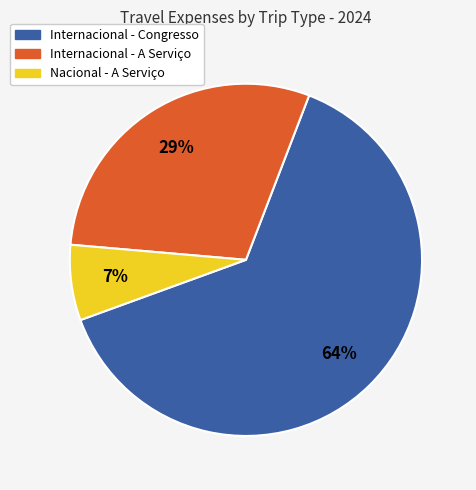

To the nearest percent, what portion does Internacional - A Serviço represent?

29%